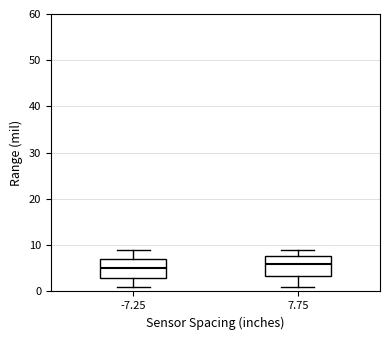

Where does the median line of the box at x = 7.75 sit on the y-axis? The values are not printed on the chart, so give them approximately, as read against the axis.

6